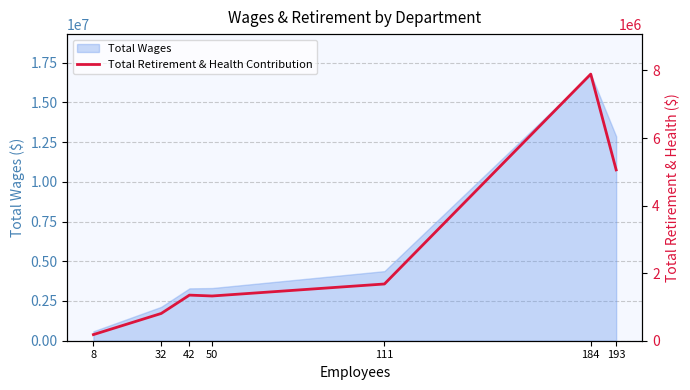

Rank the categories by value from highest to lowest.

184, 193, 111, 42, 50, 32, 8